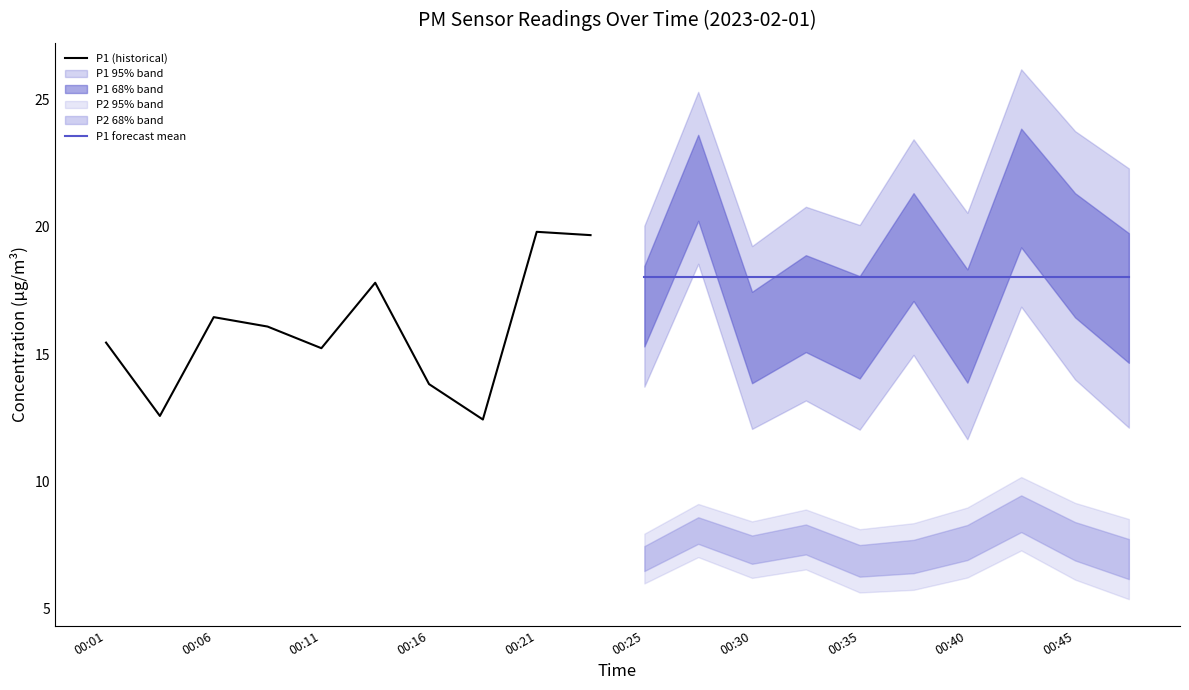

True or false: P1 forecast mean has a value of 18.0 at 00:35.

True